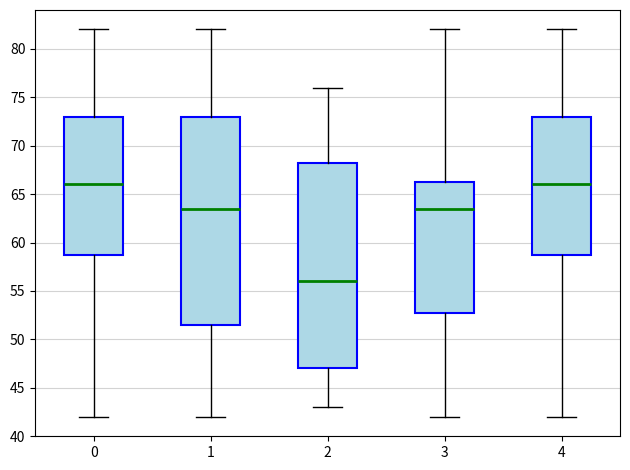

Reading left to right, read every box against the y-axis: the position of its median line, the range the box covers, and the ends of its whiskers. The values are not printed on the chart, so give them approximately, as read against the axis.

0: median 66.0, box 59.0 to 73.0, whiskers 42.0 to 82.0
1: median 63.5, box 51.5 to 73.0, whiskers 42.0 to 82.0
2: median 56.0, box 47.0 to 68.5, whiskers 43.0 to 76.0
3: median 63.5, box 53.0 to 66.5, whiskers 42.0 to 82.0
4: median 66.0, box 59.0 to 73.0, whiskers 42.0 to 82.0